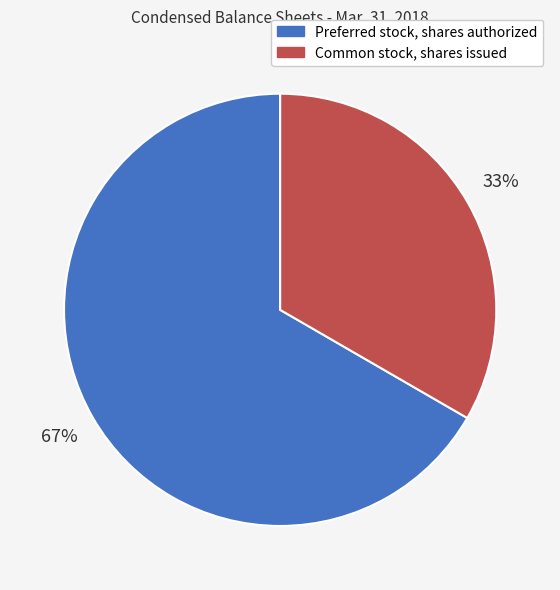

Rank the categories by value from highest to lowest.

Preferred stock, shares authorized, Common stock, shares issued